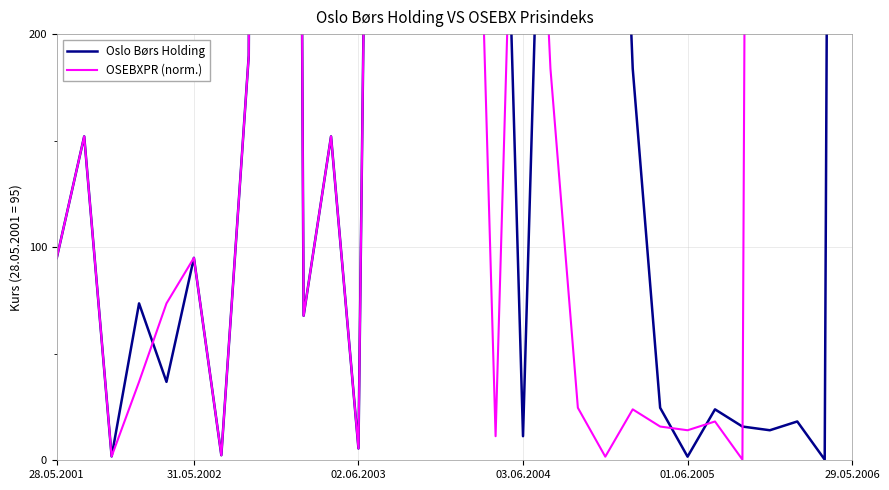

How many data points in Oslo Børs Holding are less than 95?

14